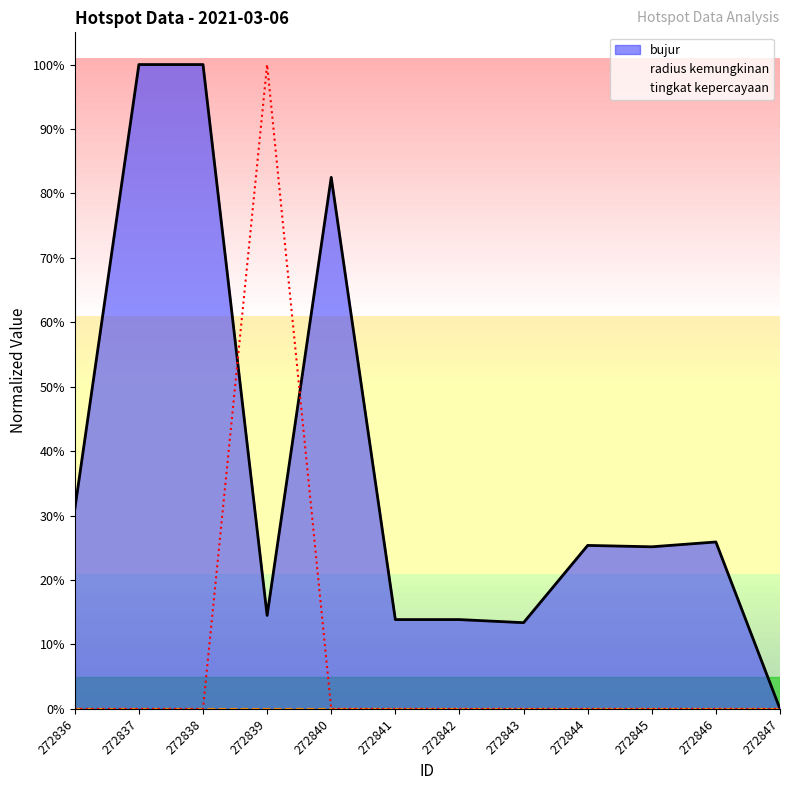

What is the average value of the bujur series?

37.1